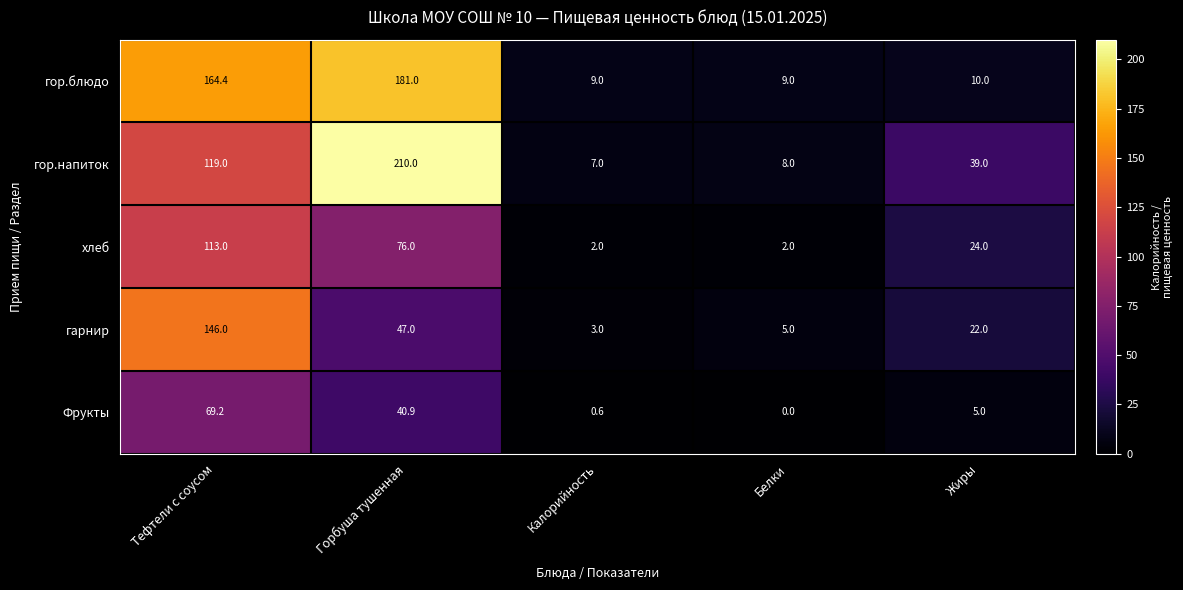

Rank the series at Калорийность from highest to lowest value.

гор.блюдо, гор.напиток, гарнир, хлеб, Фрукты